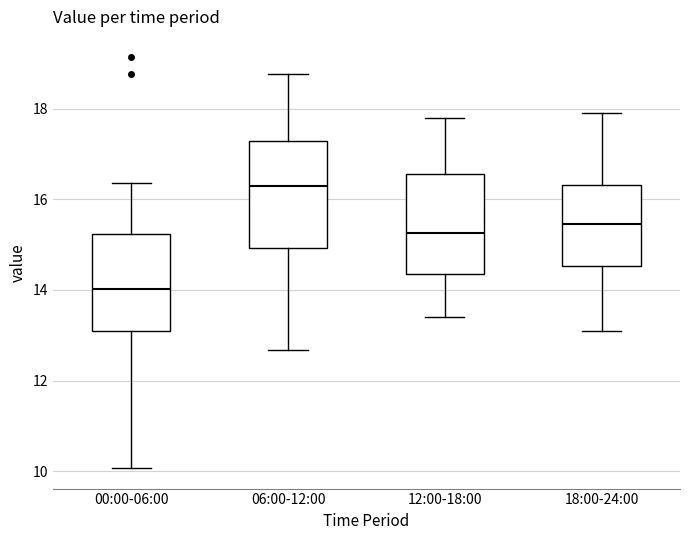

Where does the upper whisker of the box for 00:00-06:00 end on the y-axis? The values are not printed on the chart, so give them approximately, as read against the axis.

16.4